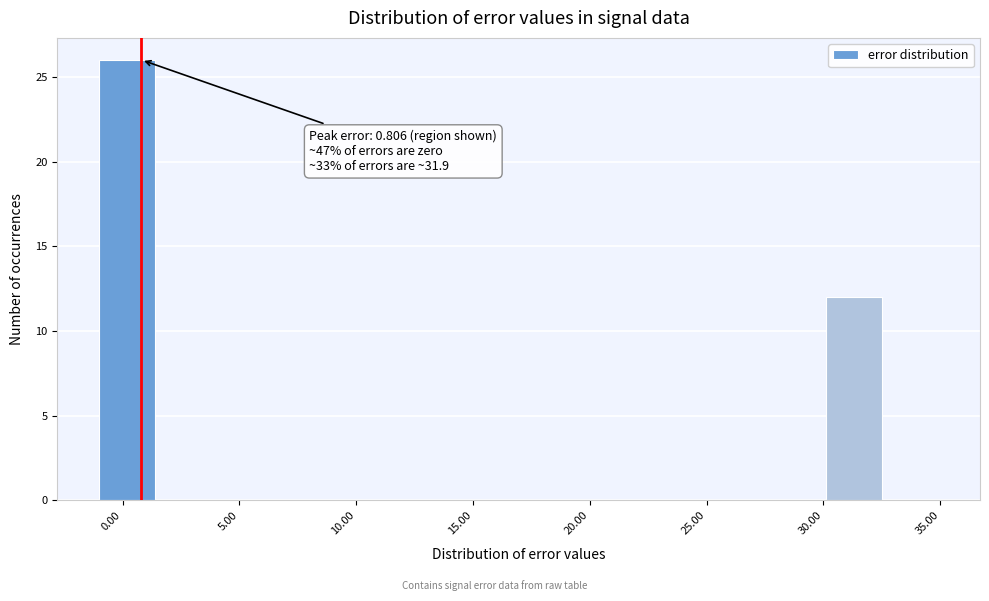

Which range on the x-axis has the tallest bar?

-1.0 to 1.5